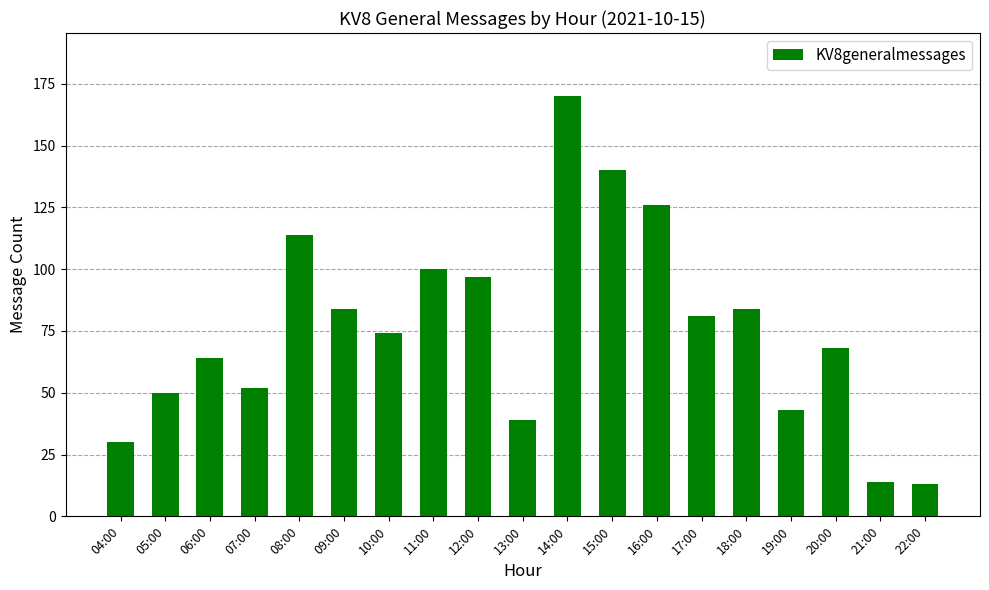

Reading left to right, list all the values displayed in this chart.

04:00=30	05:00=50	06:00=64	07:00=52	08:00=114	09:00=84	10:00=74	11:00=100	12:00=97	13:00=39	14:00=170	15:00=140	16:00=126	17:00=81	18:00=84	19:00=43	20:00=68	21:00=14	22:00=13